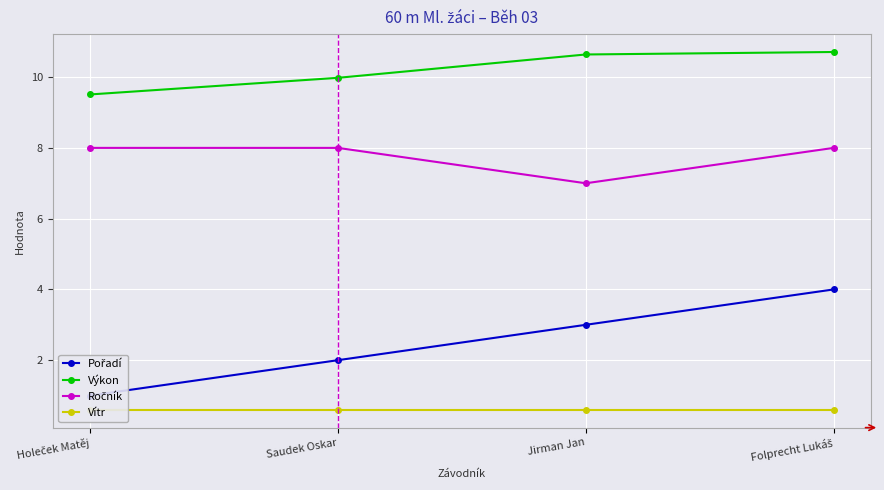

Which series has the largest total across all categories?

Výkon